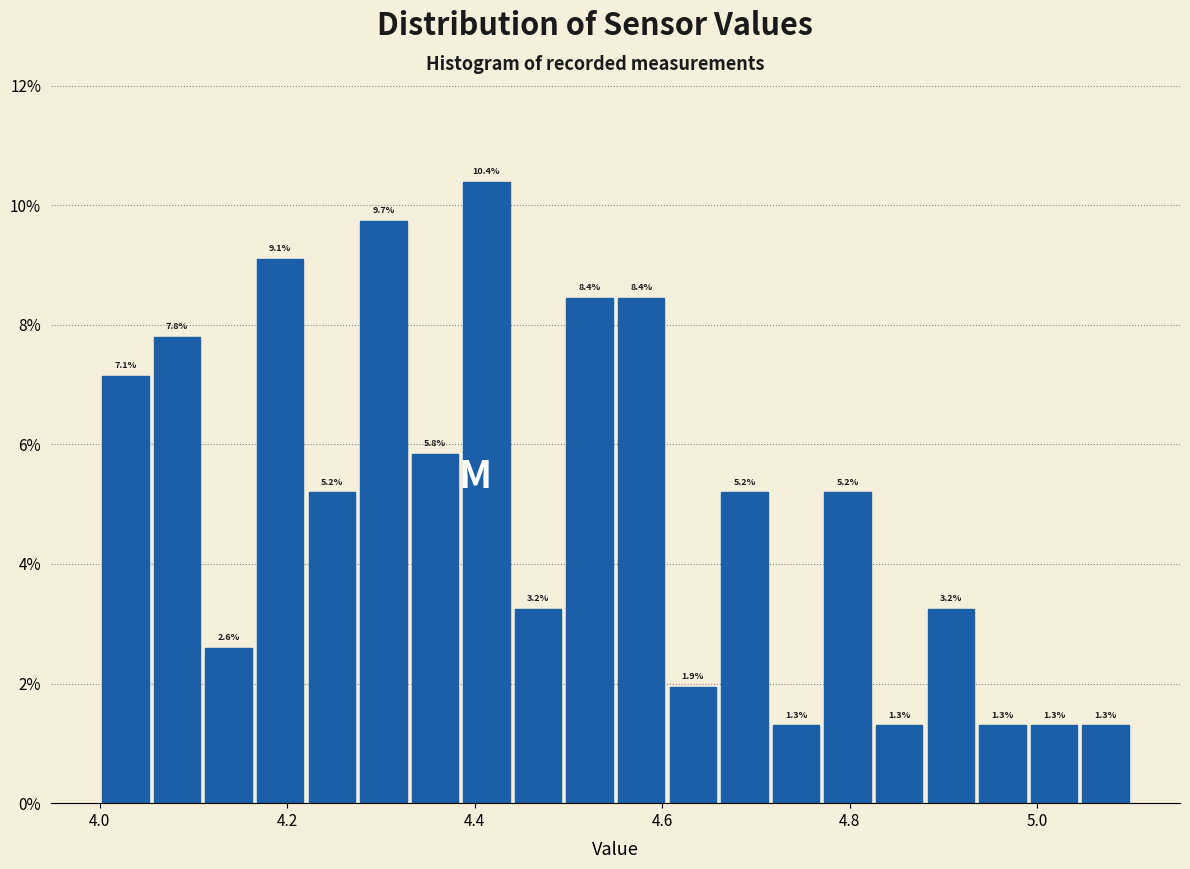

Read against the x-axis, roughly where is the centre of the tallest bar?

4.42